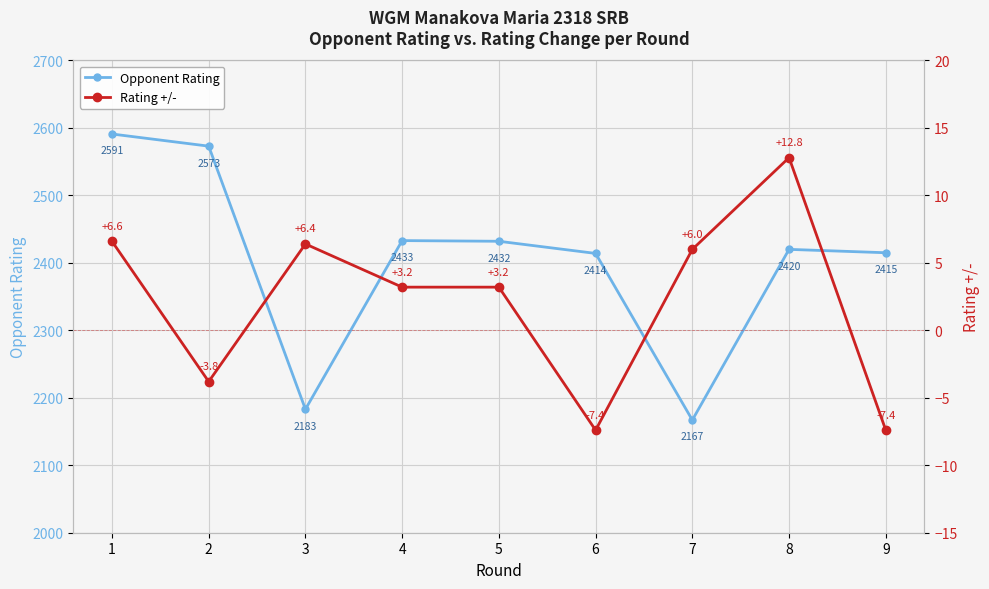

What is the minimum value for Opponent Rating?

2167